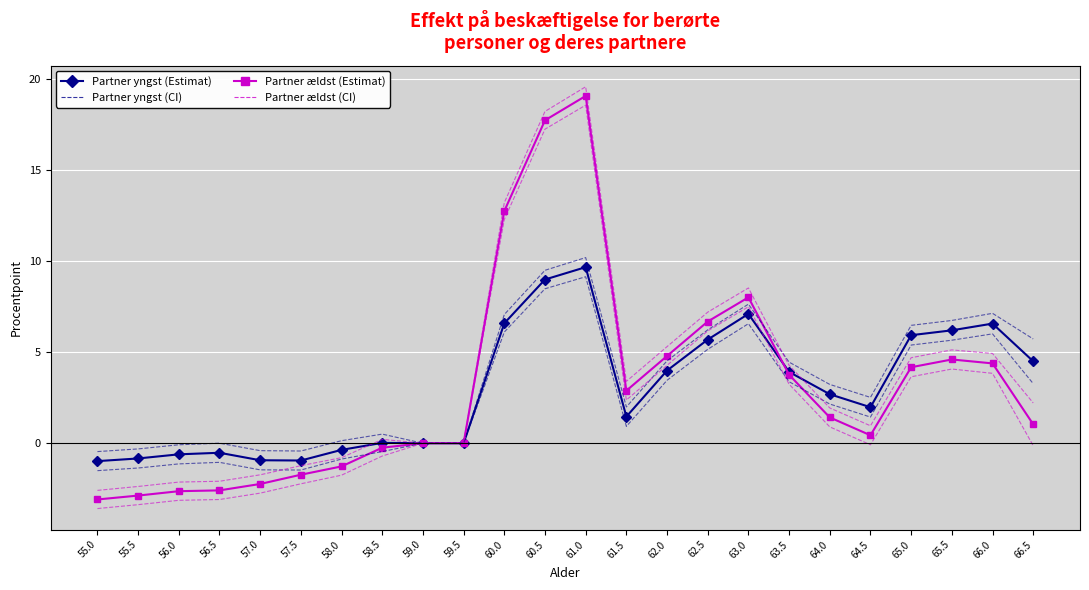

True or false: Partner ældst (Lav) has a value of -0.0 at 66.5.

False